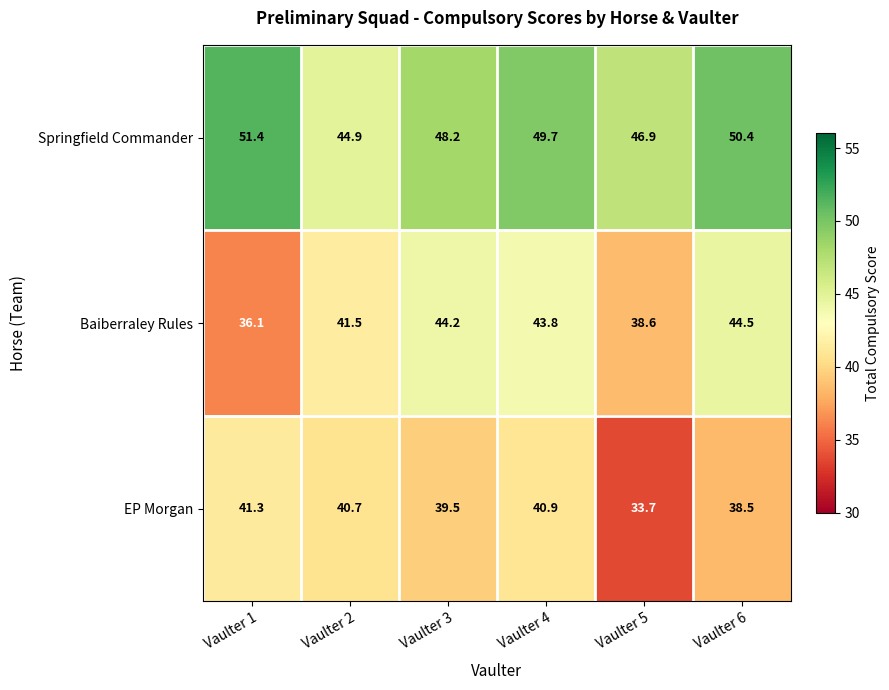

Where is Springfield Commander nearest to the value 48?

Vaulter 3